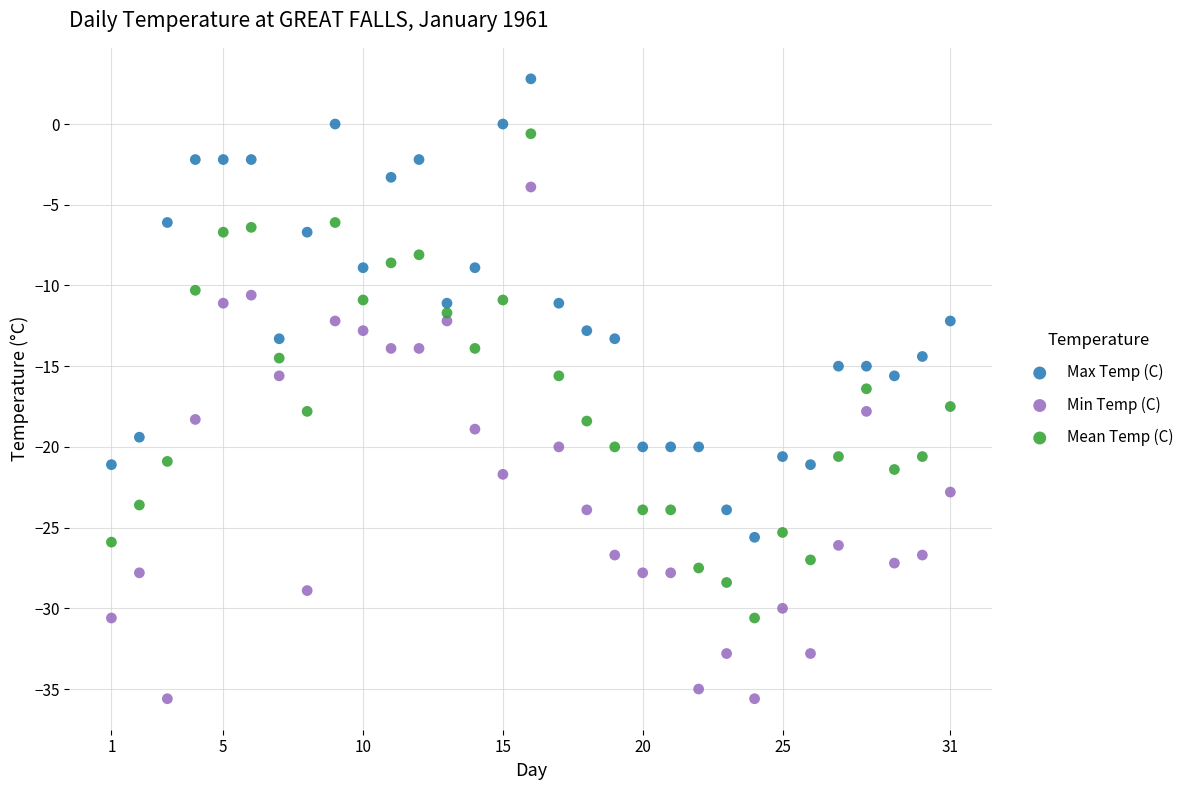

Which series contains the highest Y value?

Max Temp (C)